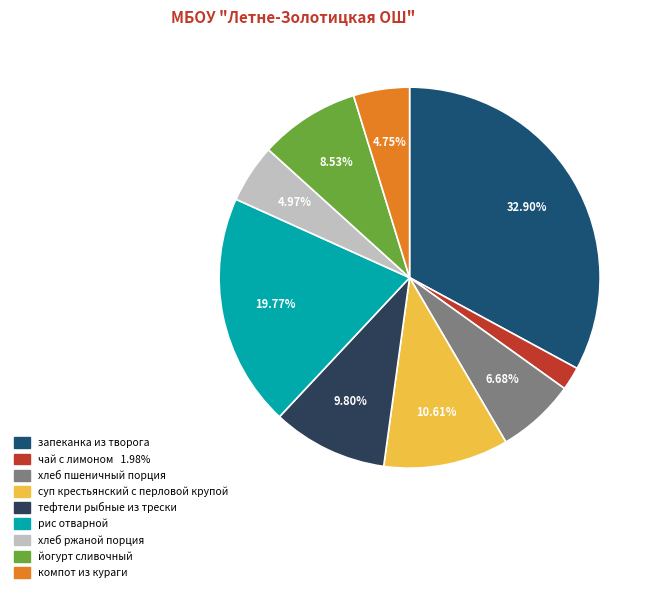

What is the smallest slice in the pie chart?

чай с лимоном